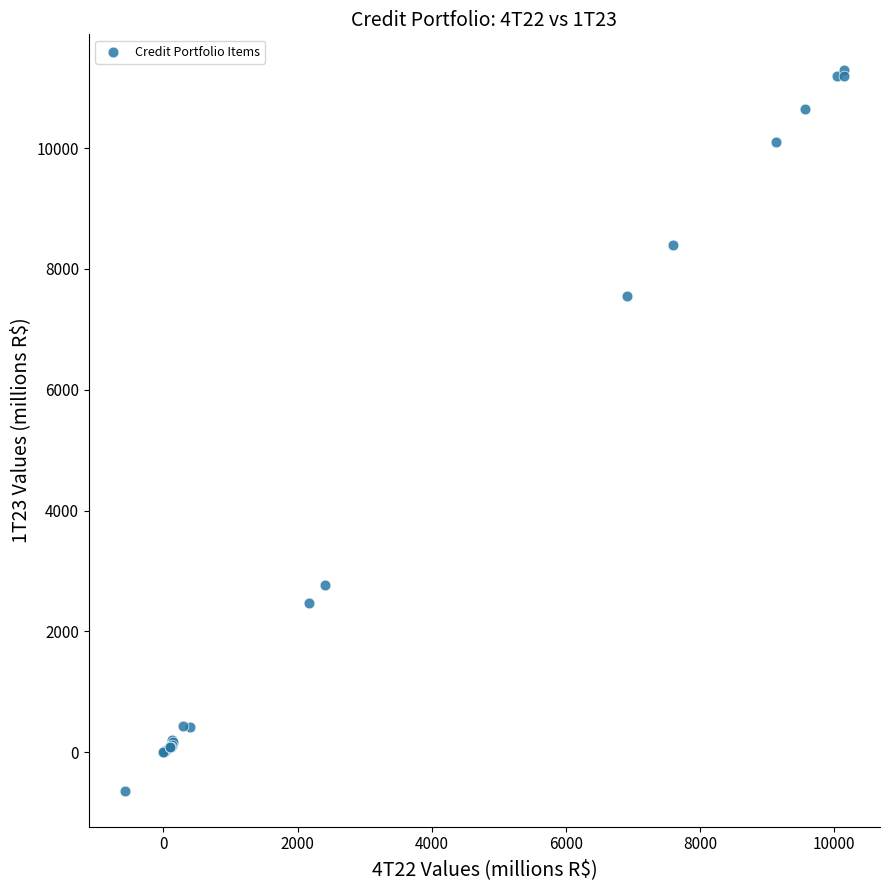

What Y value in the scatter plot is closest to 5324?

7546.6